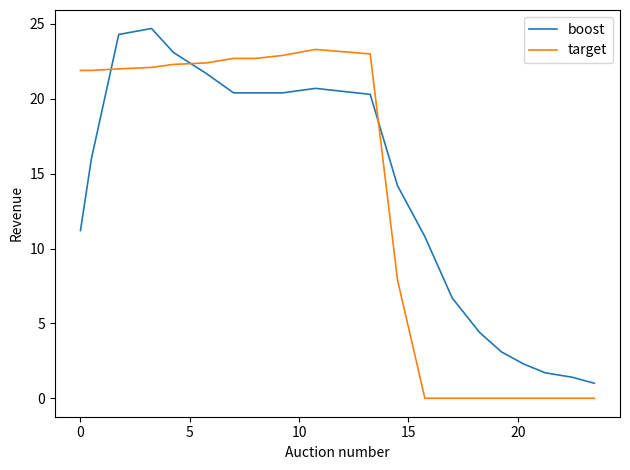

How many times do boost and target cross each other?

3